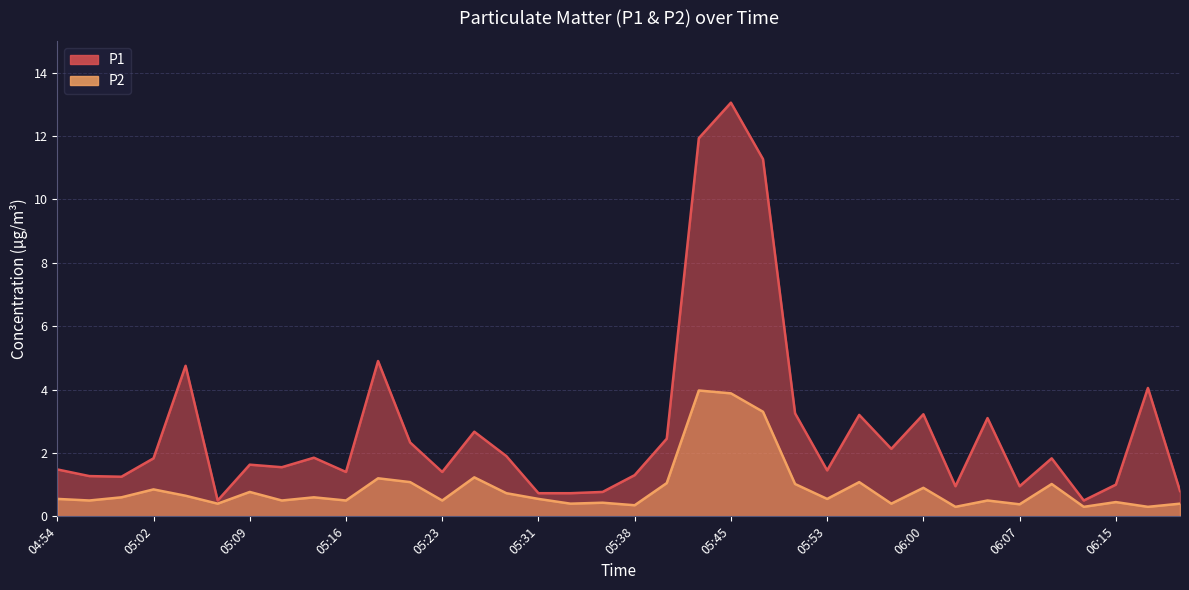

At which label is P1 closest to 6?

05:19